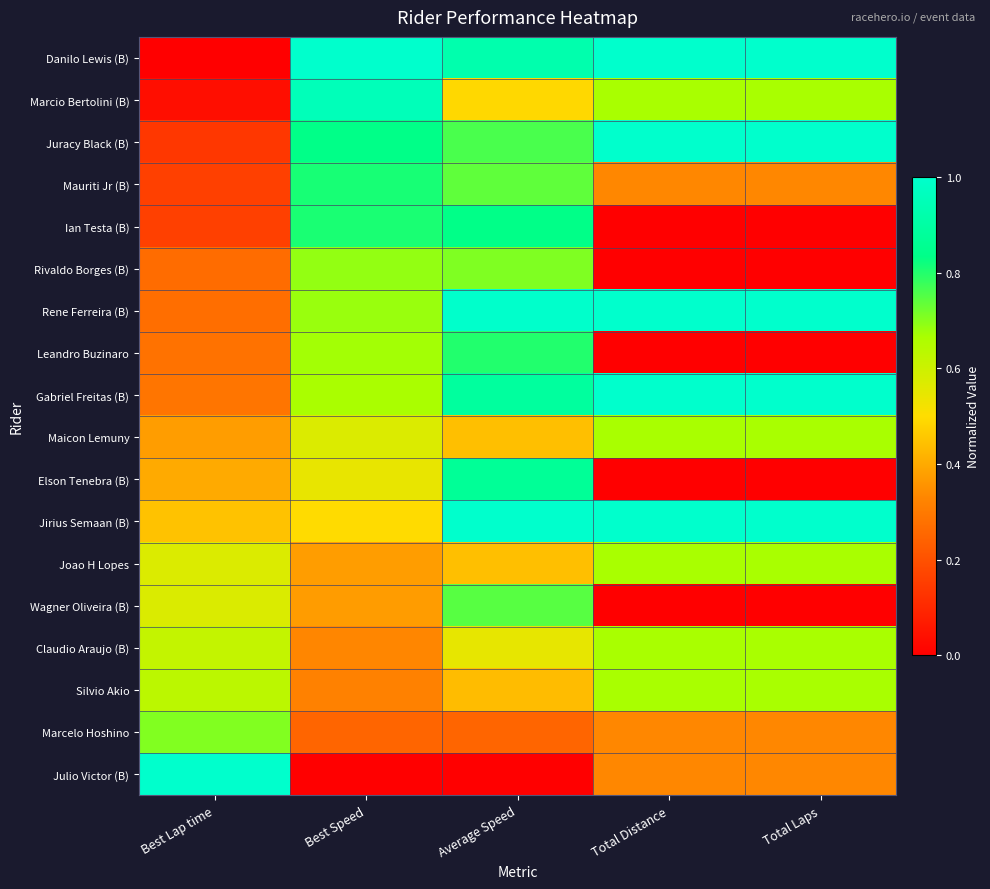

Between Average Speed and Best Speed, which is larger?

Best Speed